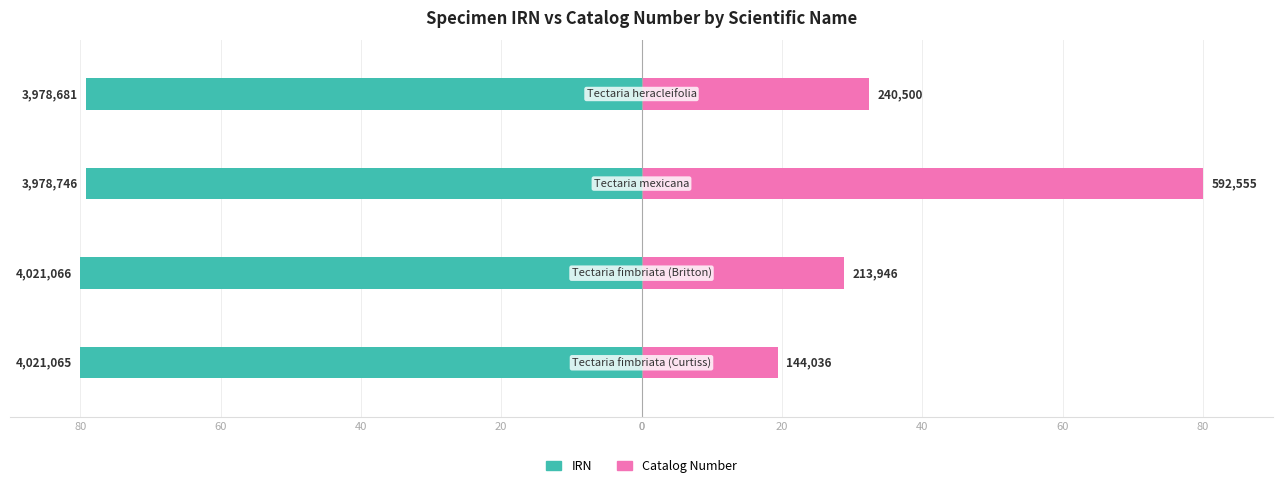

What is the lowest value of the IRN series?

-80.0